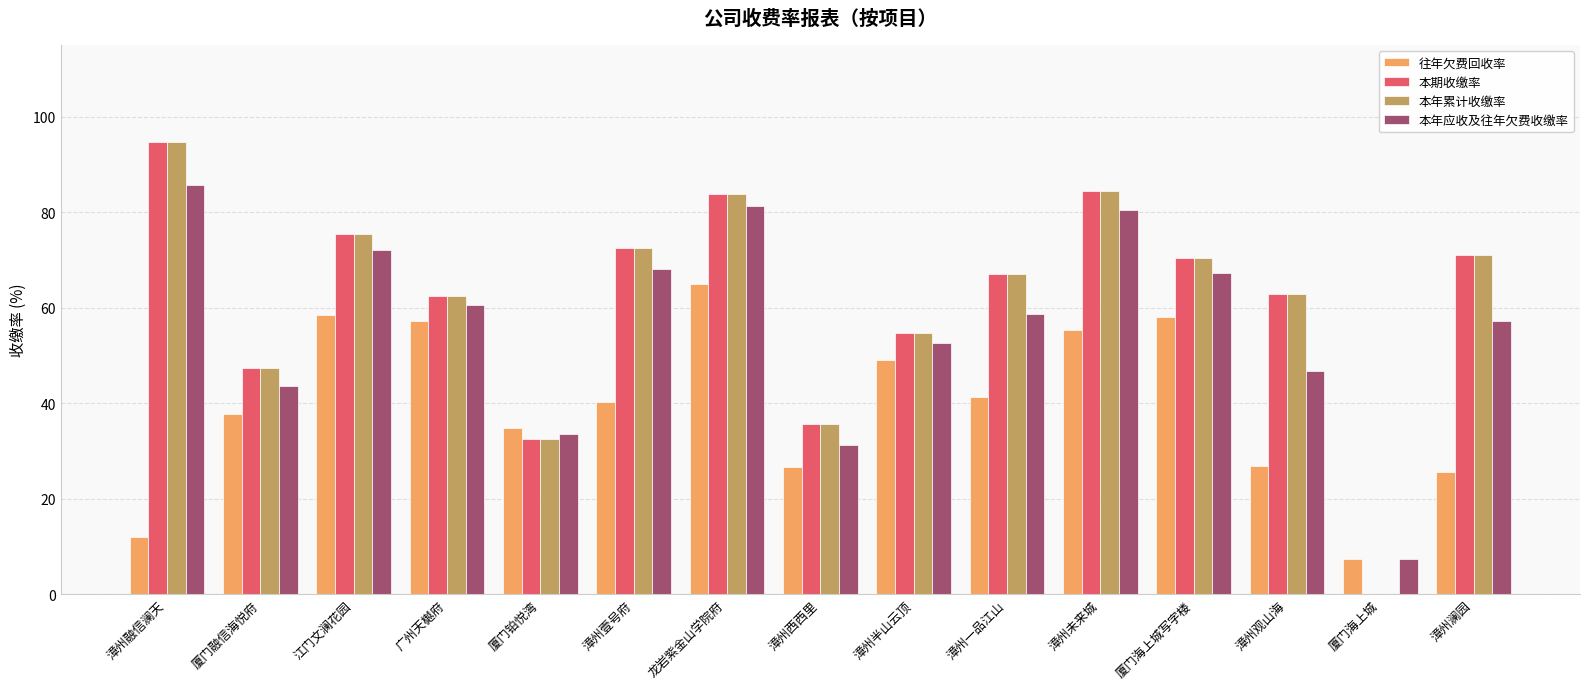

What is the maximum value for 本年应收及往年欠费收缴率?

85.7